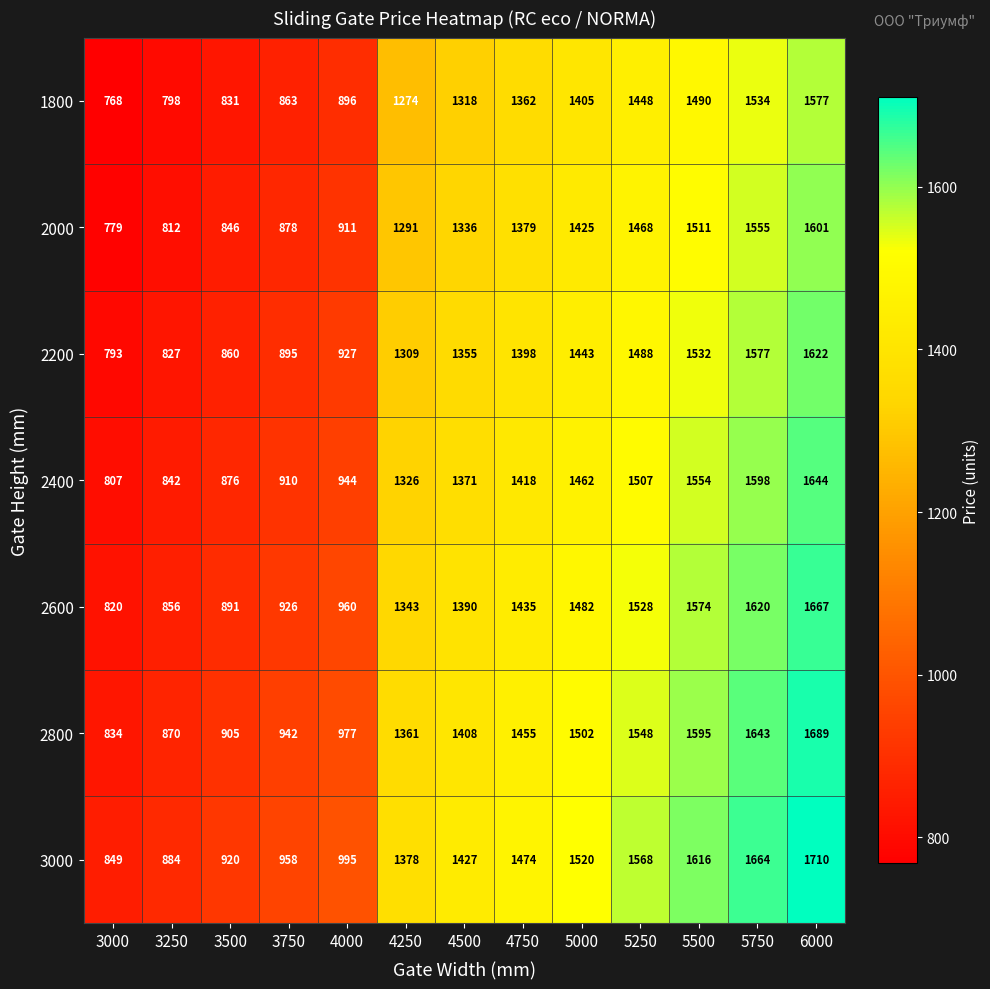

What is the sum of the 2400 values at 6000 and 5750?

3242